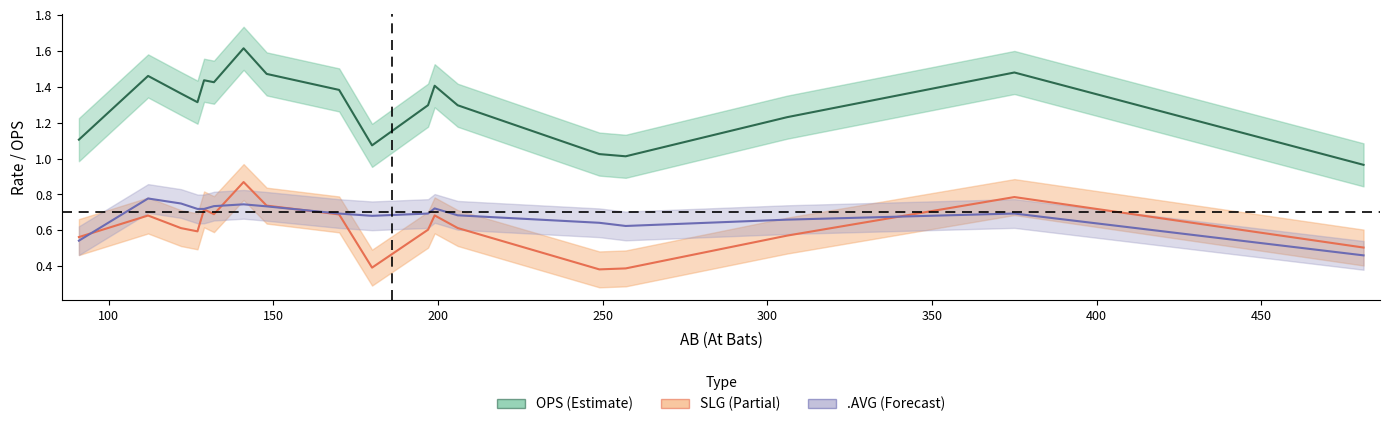

List the series in order of their peak value, highest first.

OPS, SLG, .AVG